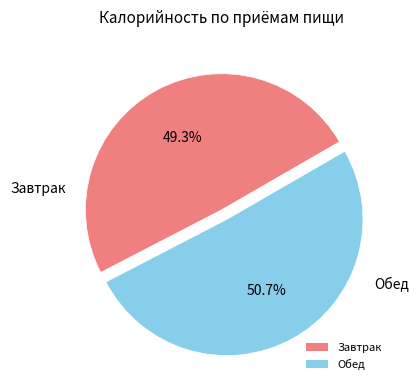

To the nearest percent, what is the average slice percentage?

50%